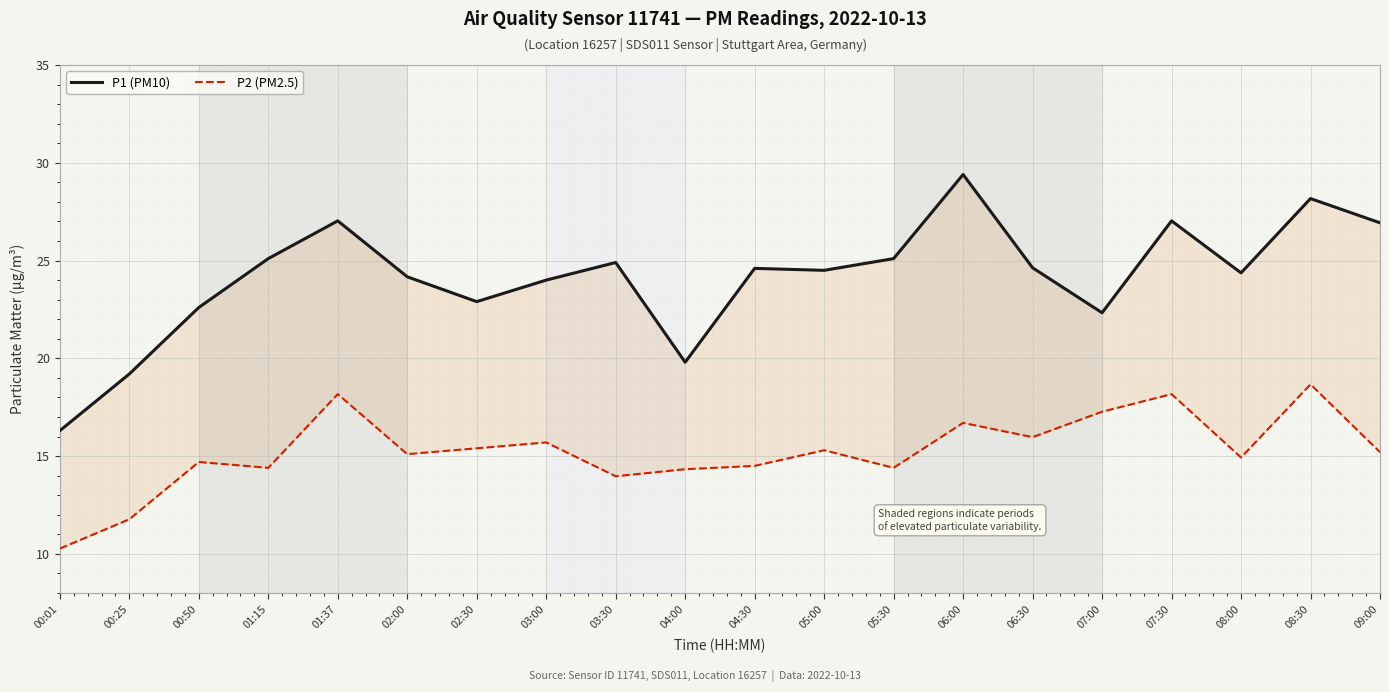

What is the difference between the maximum and minimum values in the P1 (PM10) series?

13.1